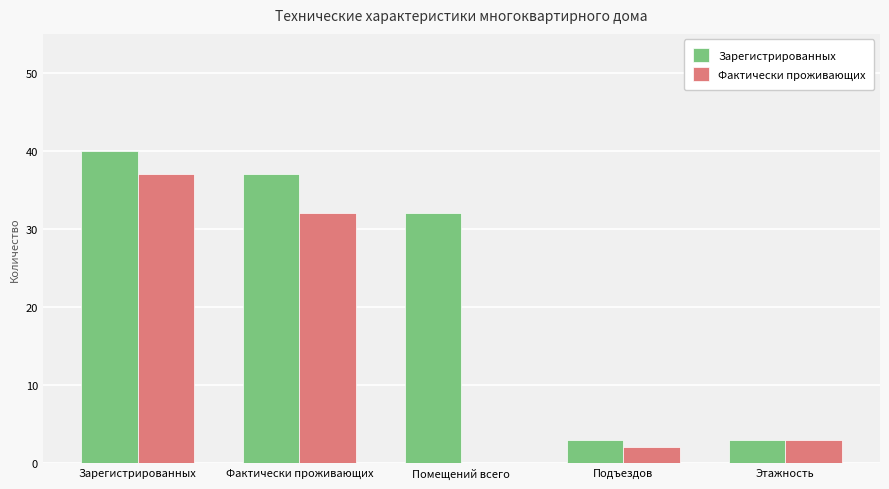

The Зарегистрированных series shows 5 at Подъездов. True or false?

False